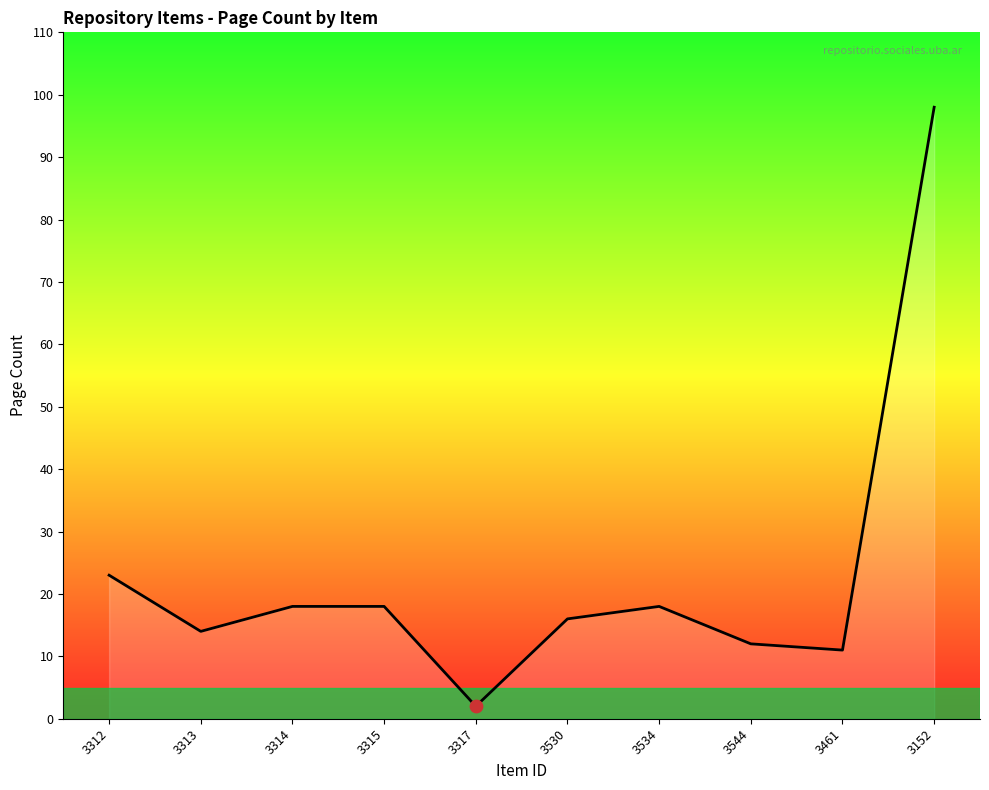

What is the change in value from 3312 to 3317?

-21